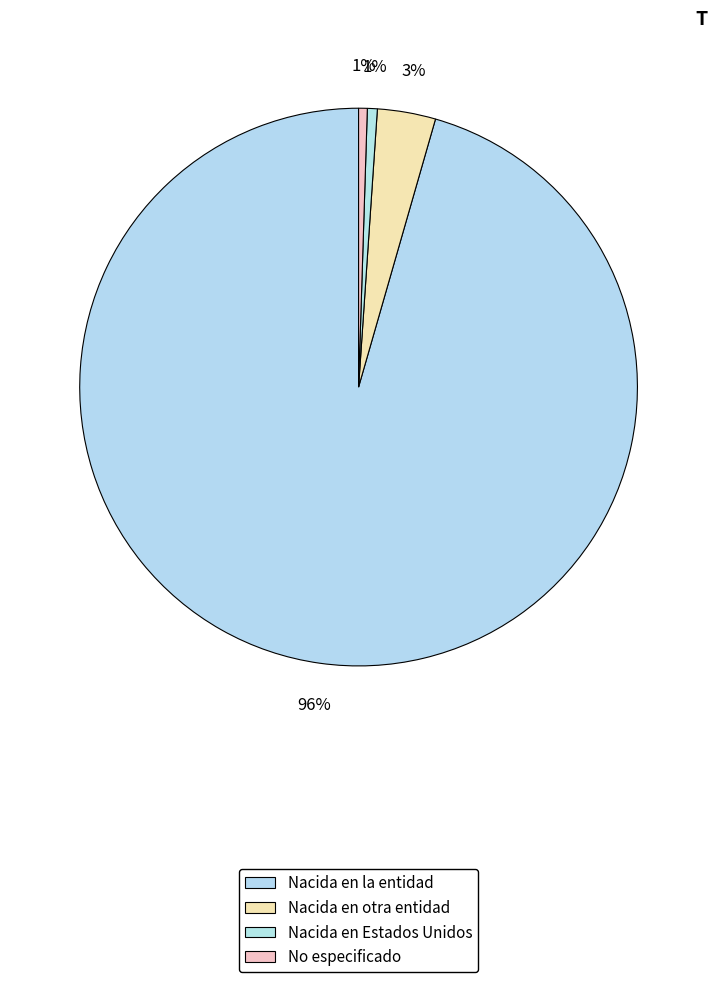

Count the number of slices in the pie.

4